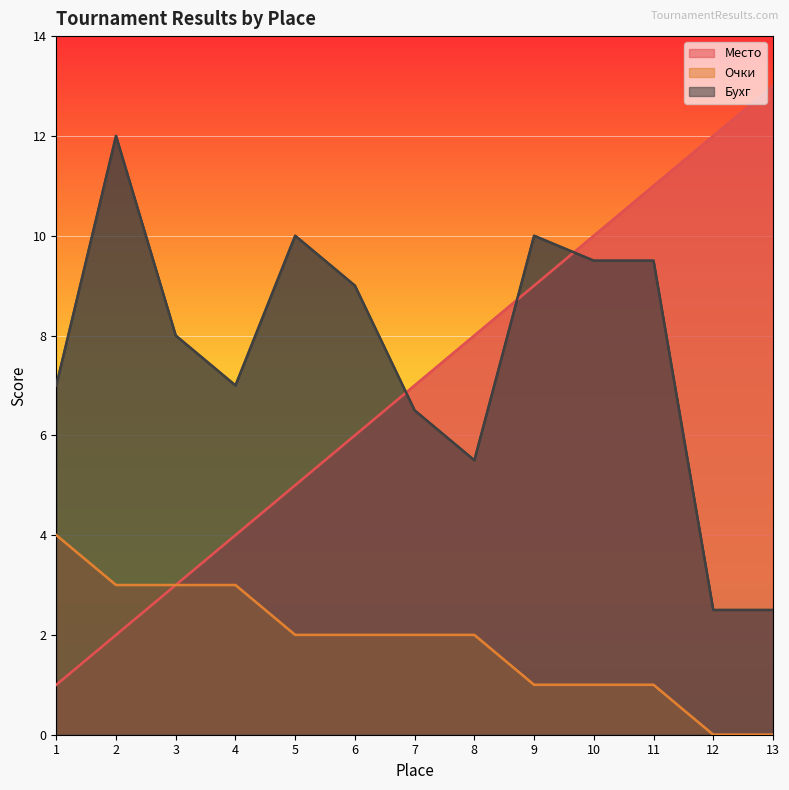

What is the sum of all Очки values?

24.0